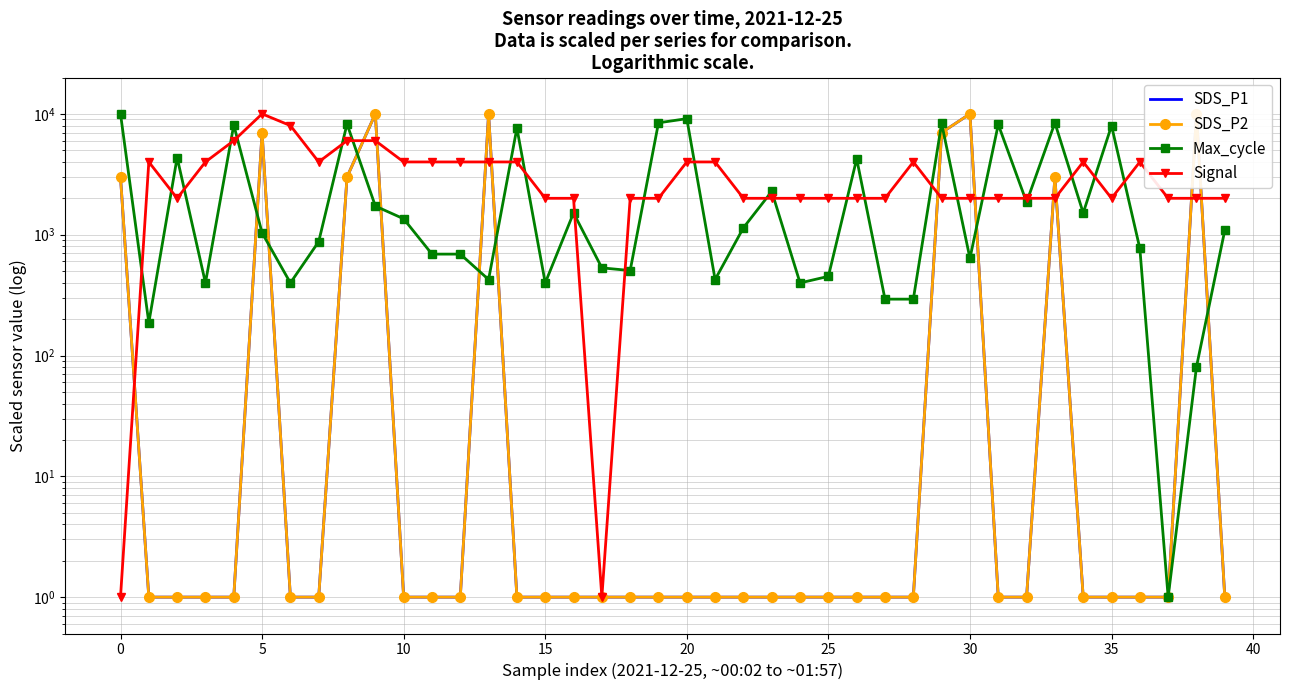

True or false: Signal and Max_cycle intersect in this chart.

True